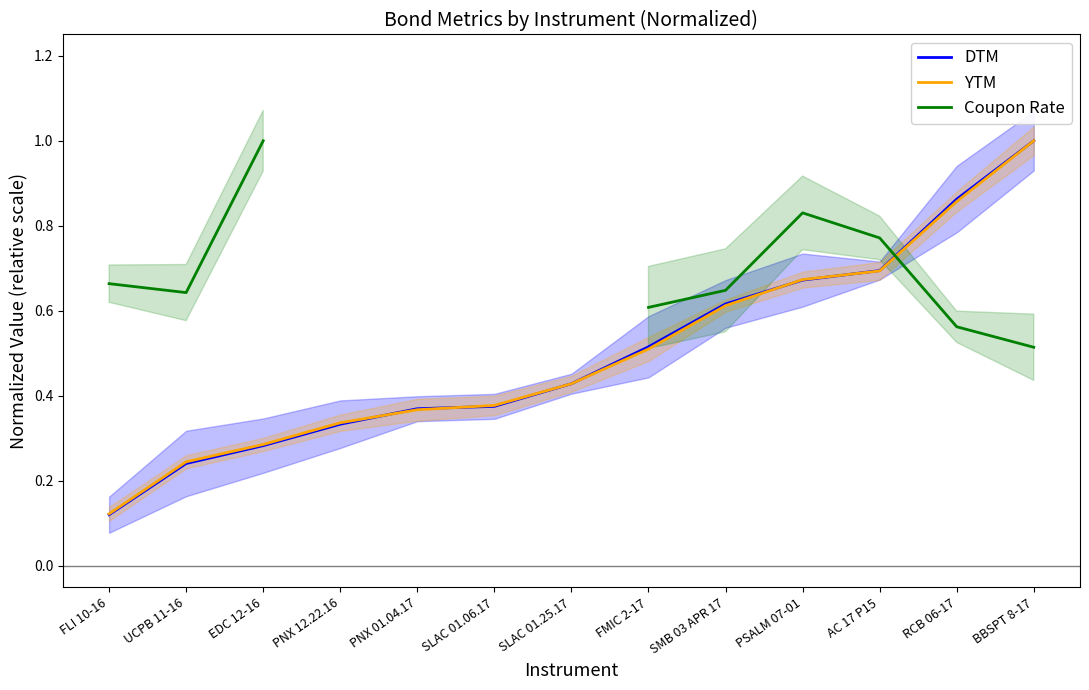

The value of Coupon Rate at EDC 12-16 is 1.7. True or false?

False